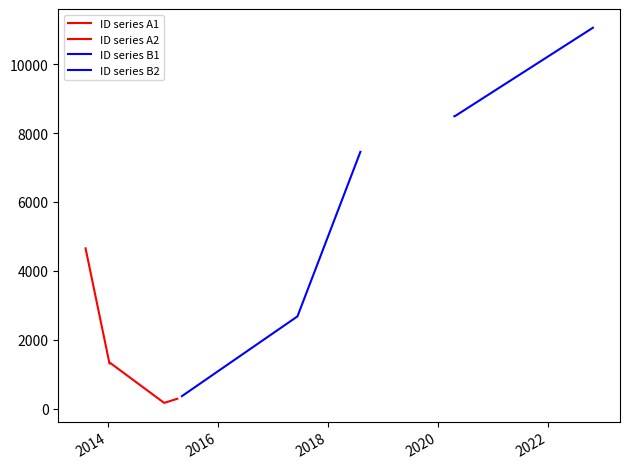

What value does the ID series A1 series have at 2016, to the nearest 50?

1300